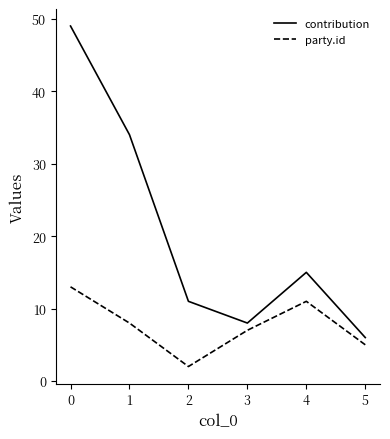

True or false: party.id and contribution intersect in this chart.

False